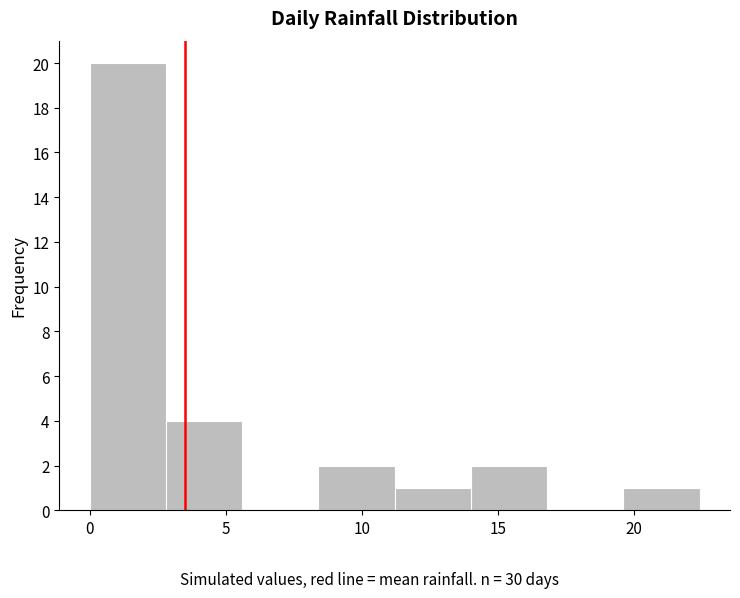

Which range on the x-axis has the tallest bar?

0.0 to 2.8